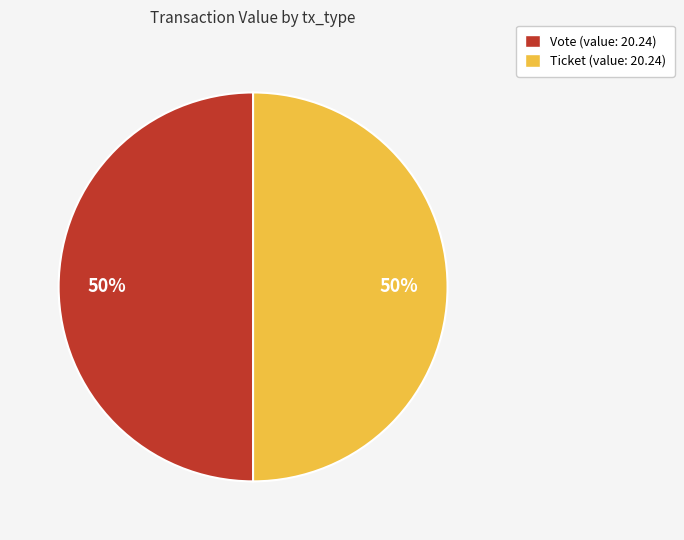

To the nearest percent, what percentage of the pie is Vote?

50%